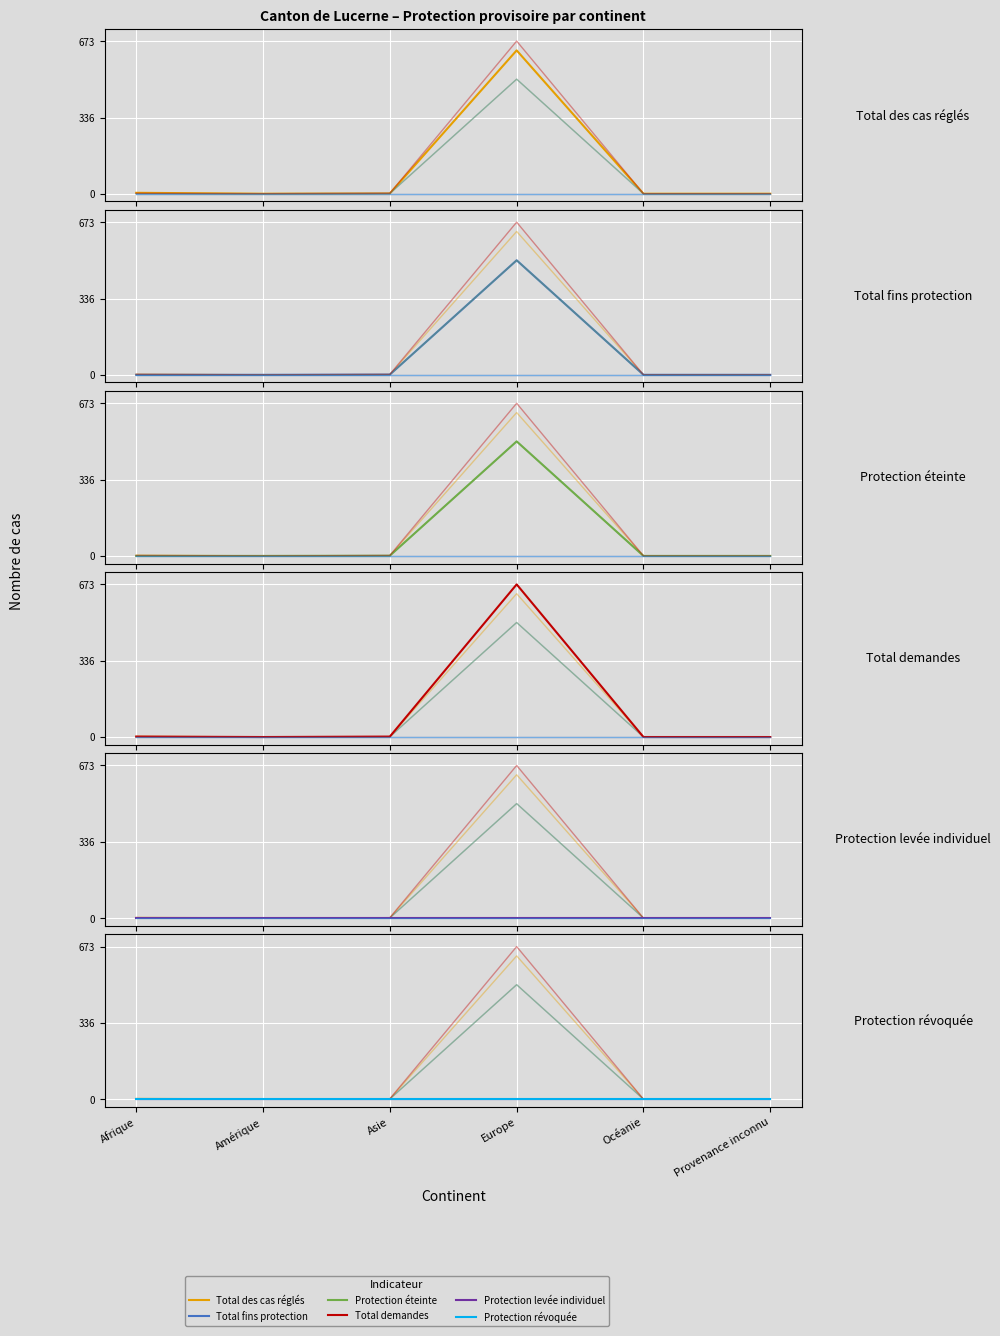

True or false: Protection levée individuel and Protection éteinte cross at least once.

False